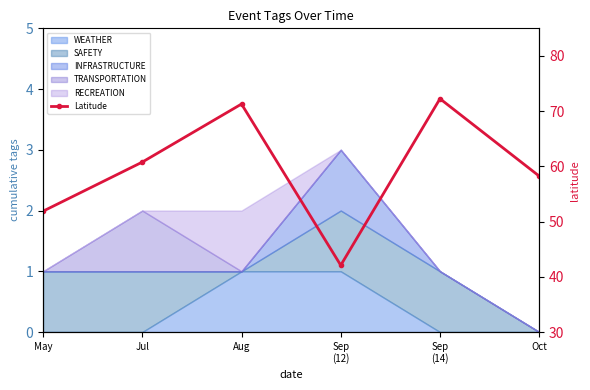

What is the minimum value shown in the chart?

42.1